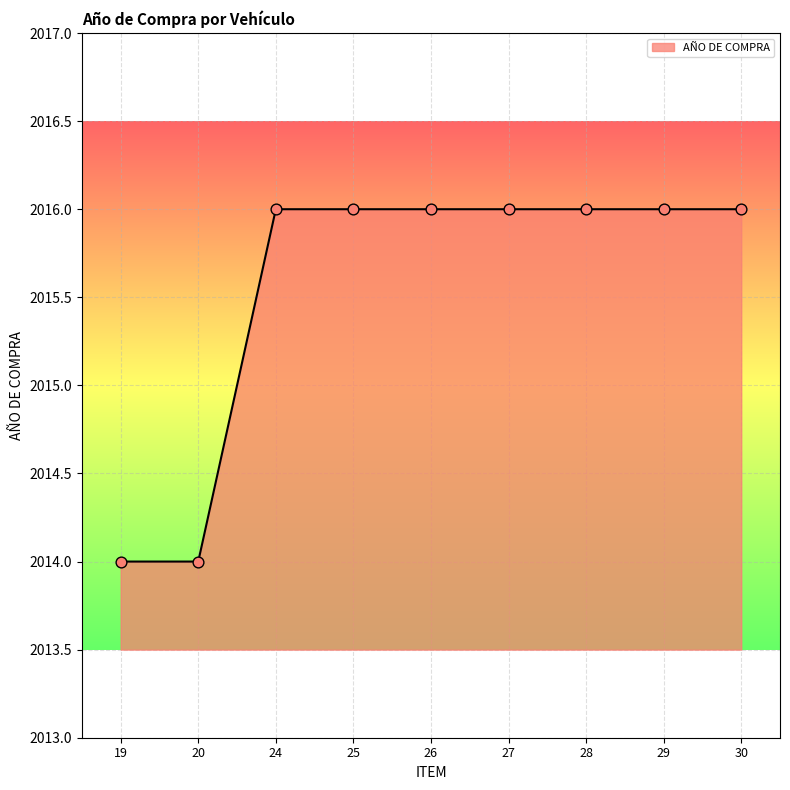

Approximately how many times larger is the value at 26 compared to 30?

1.0